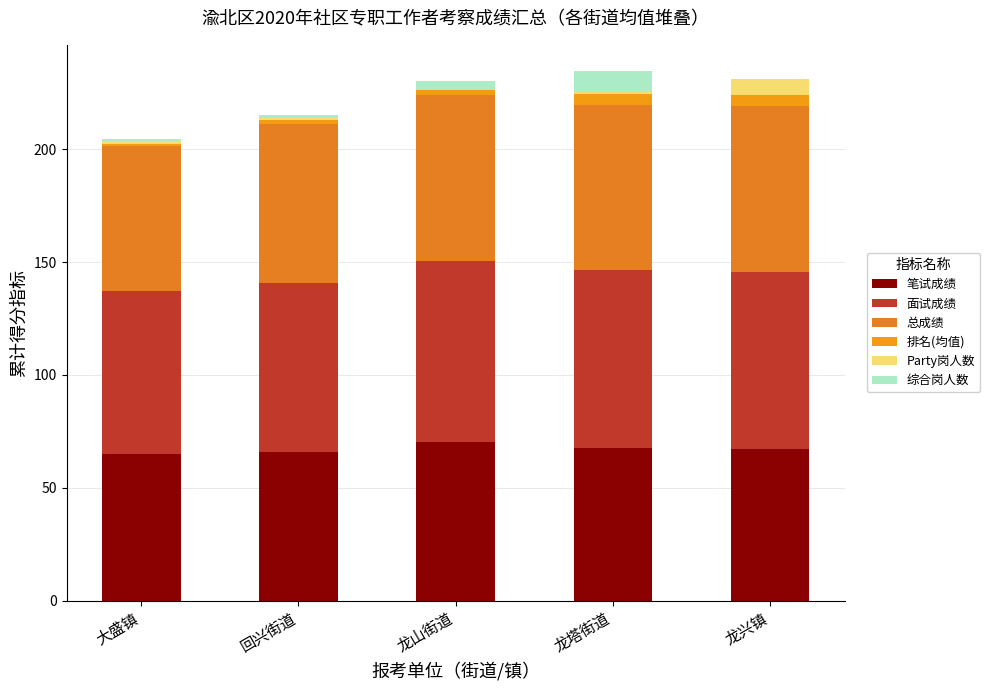

What is the difference between the Party岗人数 values at 龙山街道 and 回兴街道?

1.0